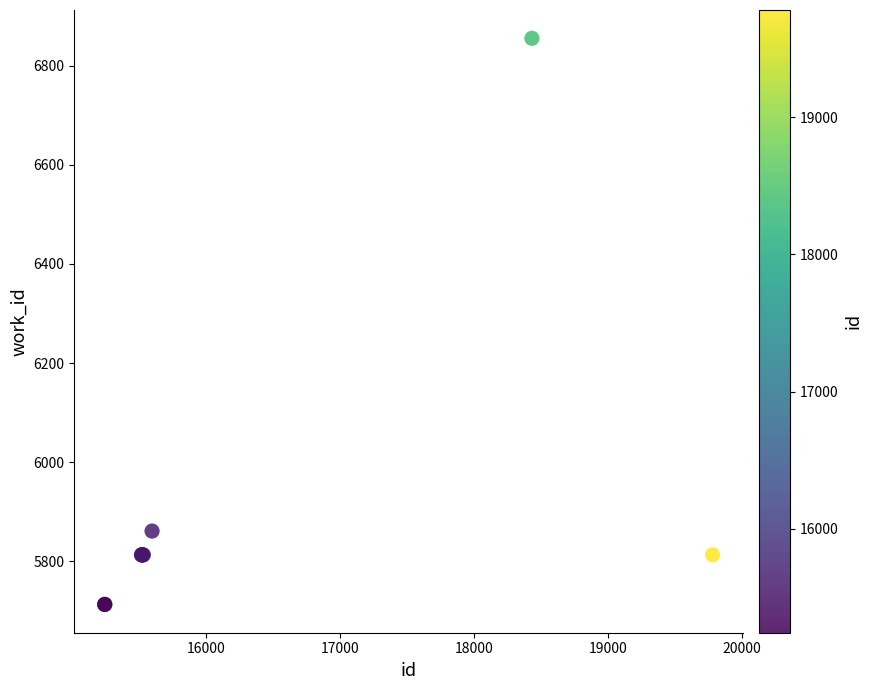

What Y value in the scatter plot is closest to 6284?

5861